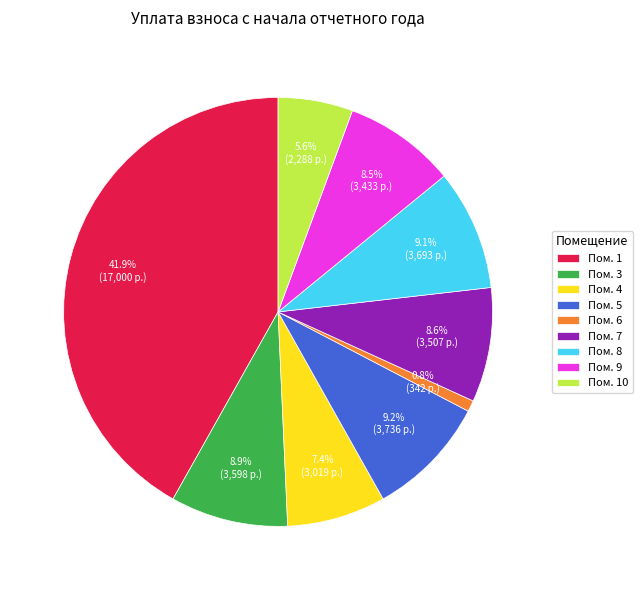

Does any single category account for the majority?

No